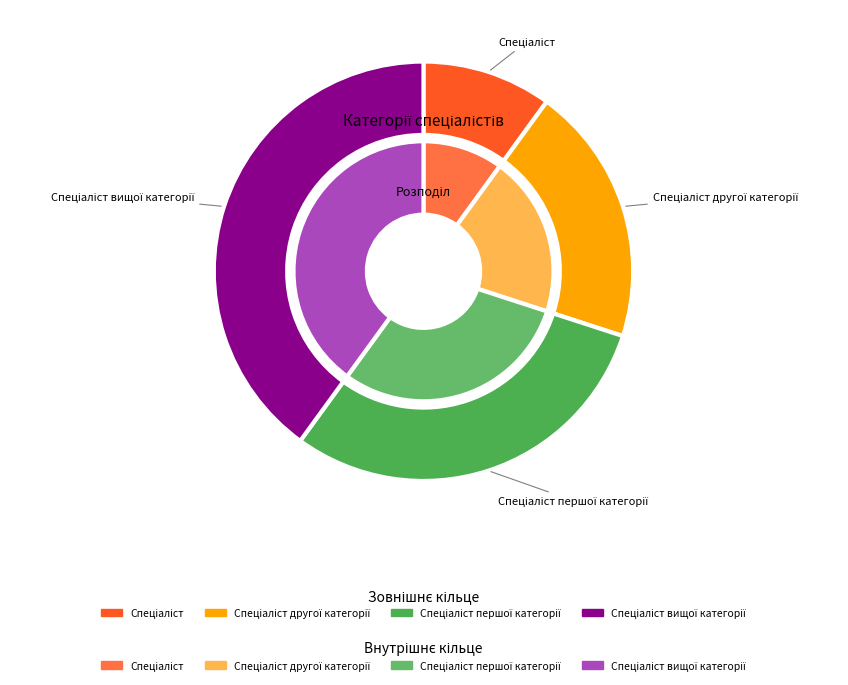

Which slice is the largest?

Спеціаліст вищої категорії